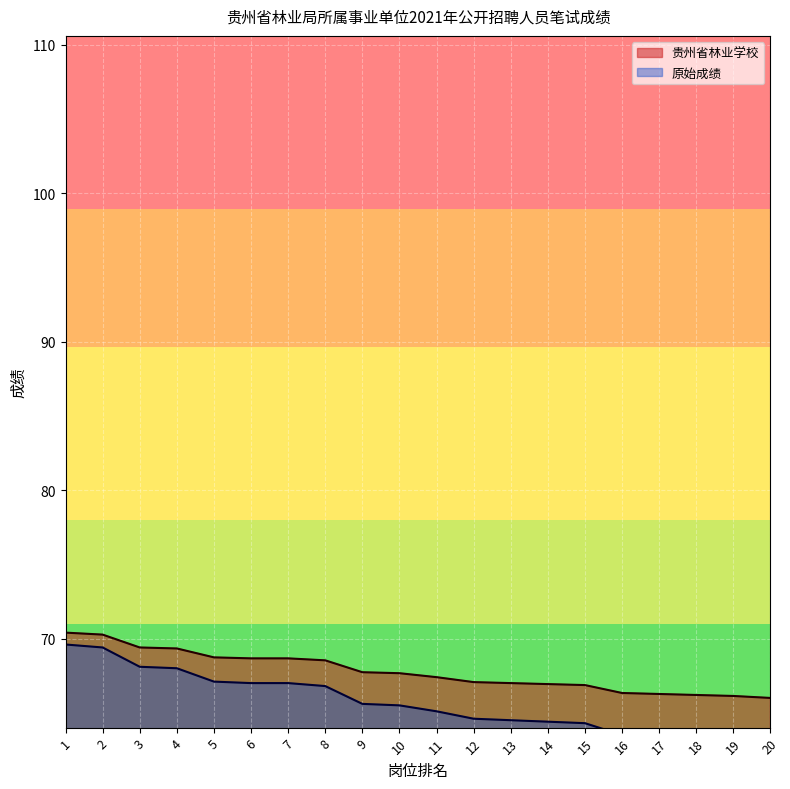

What are all the series names shown in the legend?

贵州省林业学校, 原始成绩